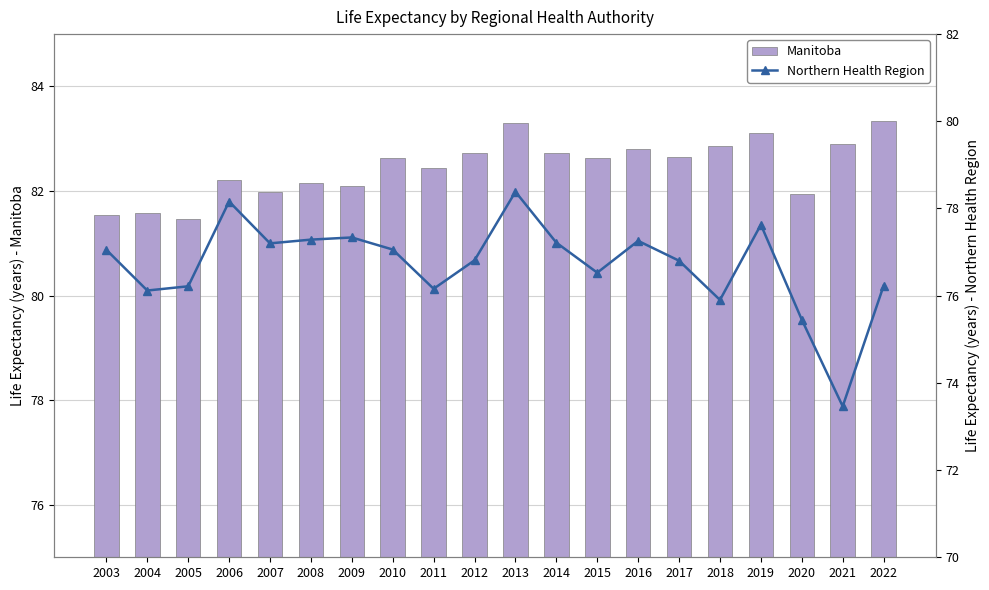

Between 2006 and 2014, which is larger?

2014